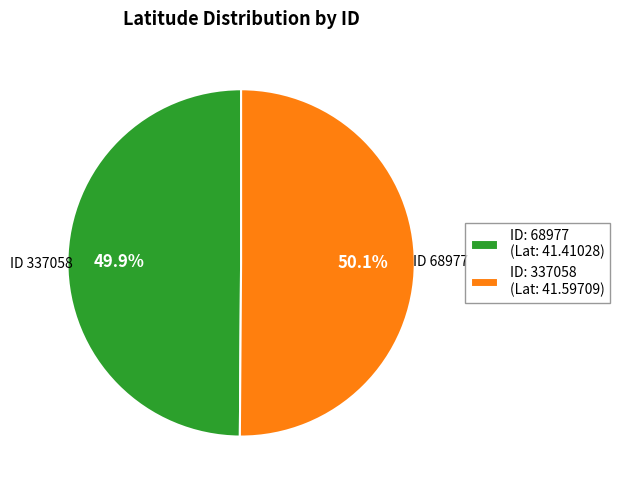

Do ID: 68977 (Lat: 41.41028) and ID: 337058 (Lat: 41.59709) together represent more than half of the pie?

Yes